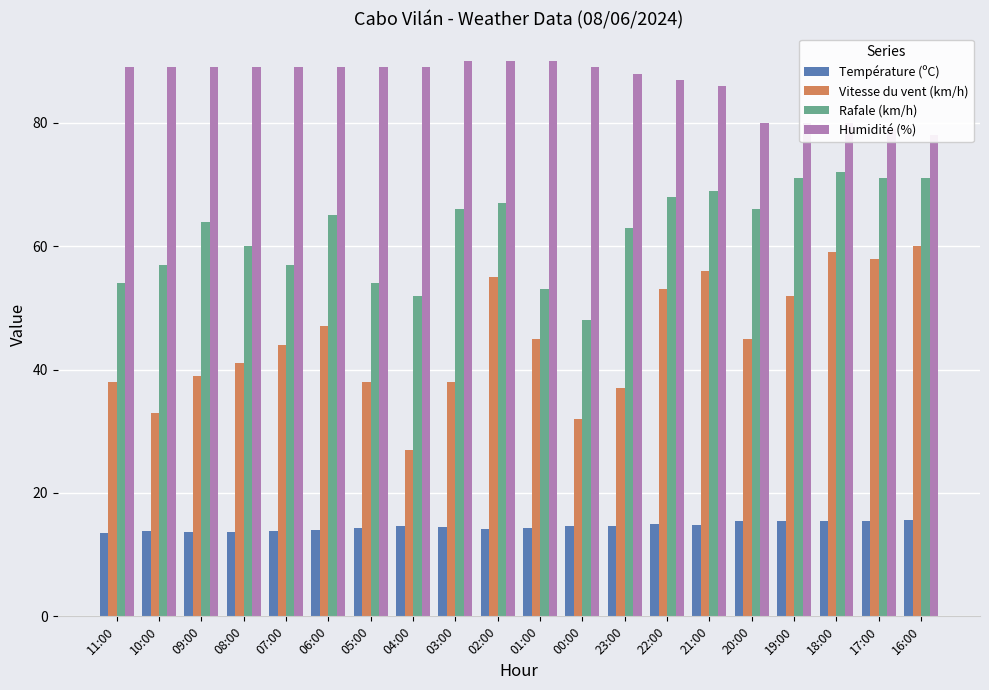

What is the value of the Humidité (%) bar at the 5th from the left?

89.0